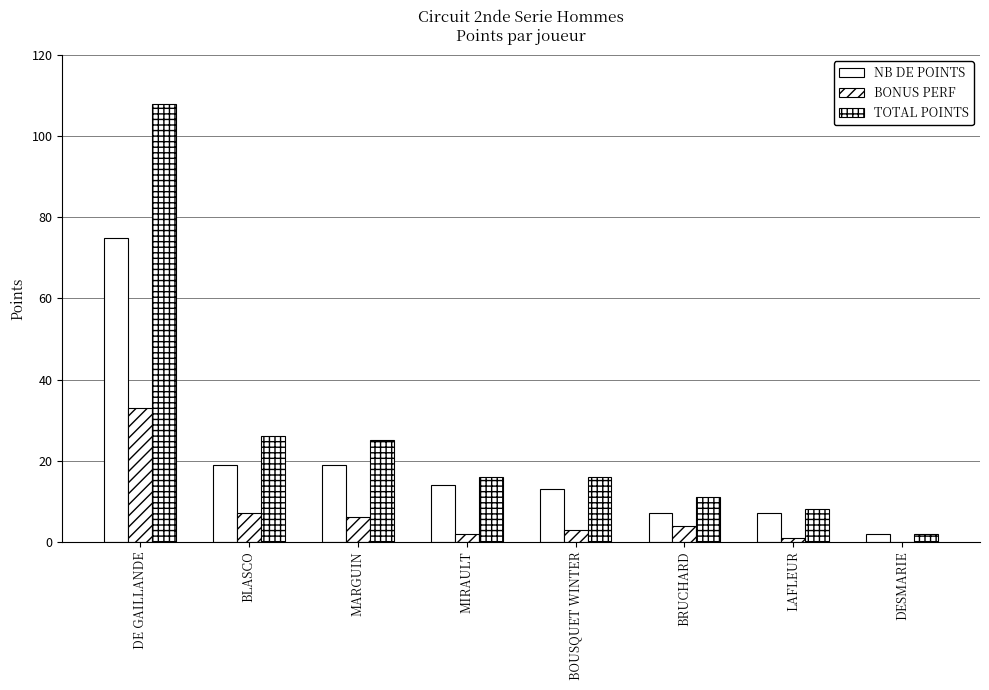

What is the label of the 5th bar from the right?

MIRAULT